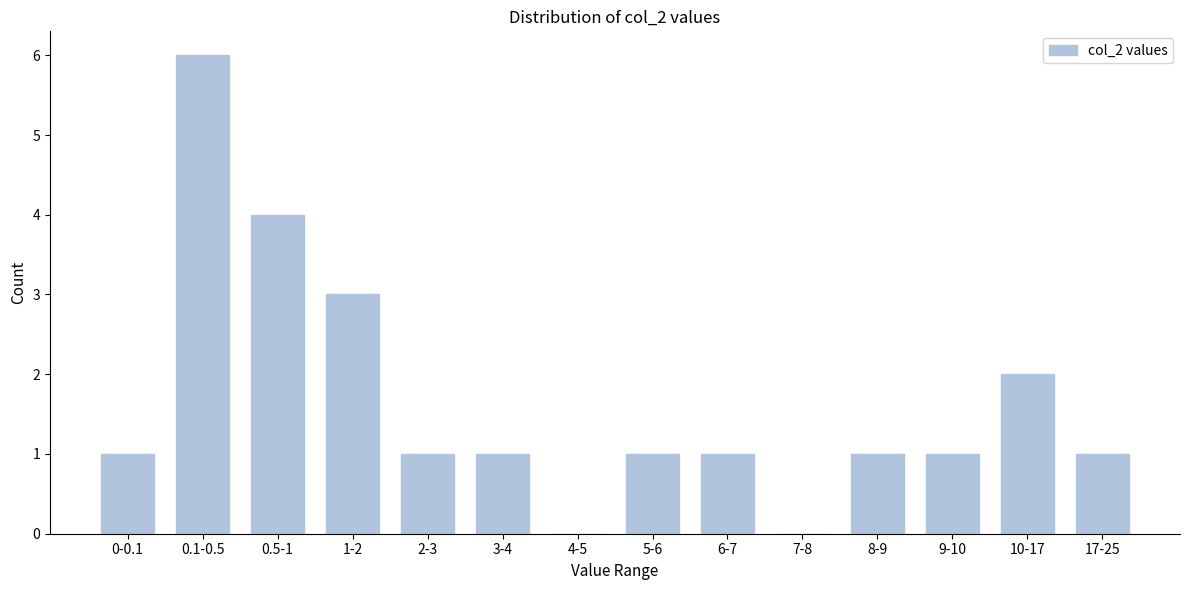

Reading right to left, transcribe all the data shown in this chart.

17-25=1	10-17=2	9-10=1	8-9=1	7-8=0	6-7=1	5-6=1	4-5=0	3-4=1	2-3=1	1-2=3	0.5-1=4	0.1-0.5=6	0-0.1=1